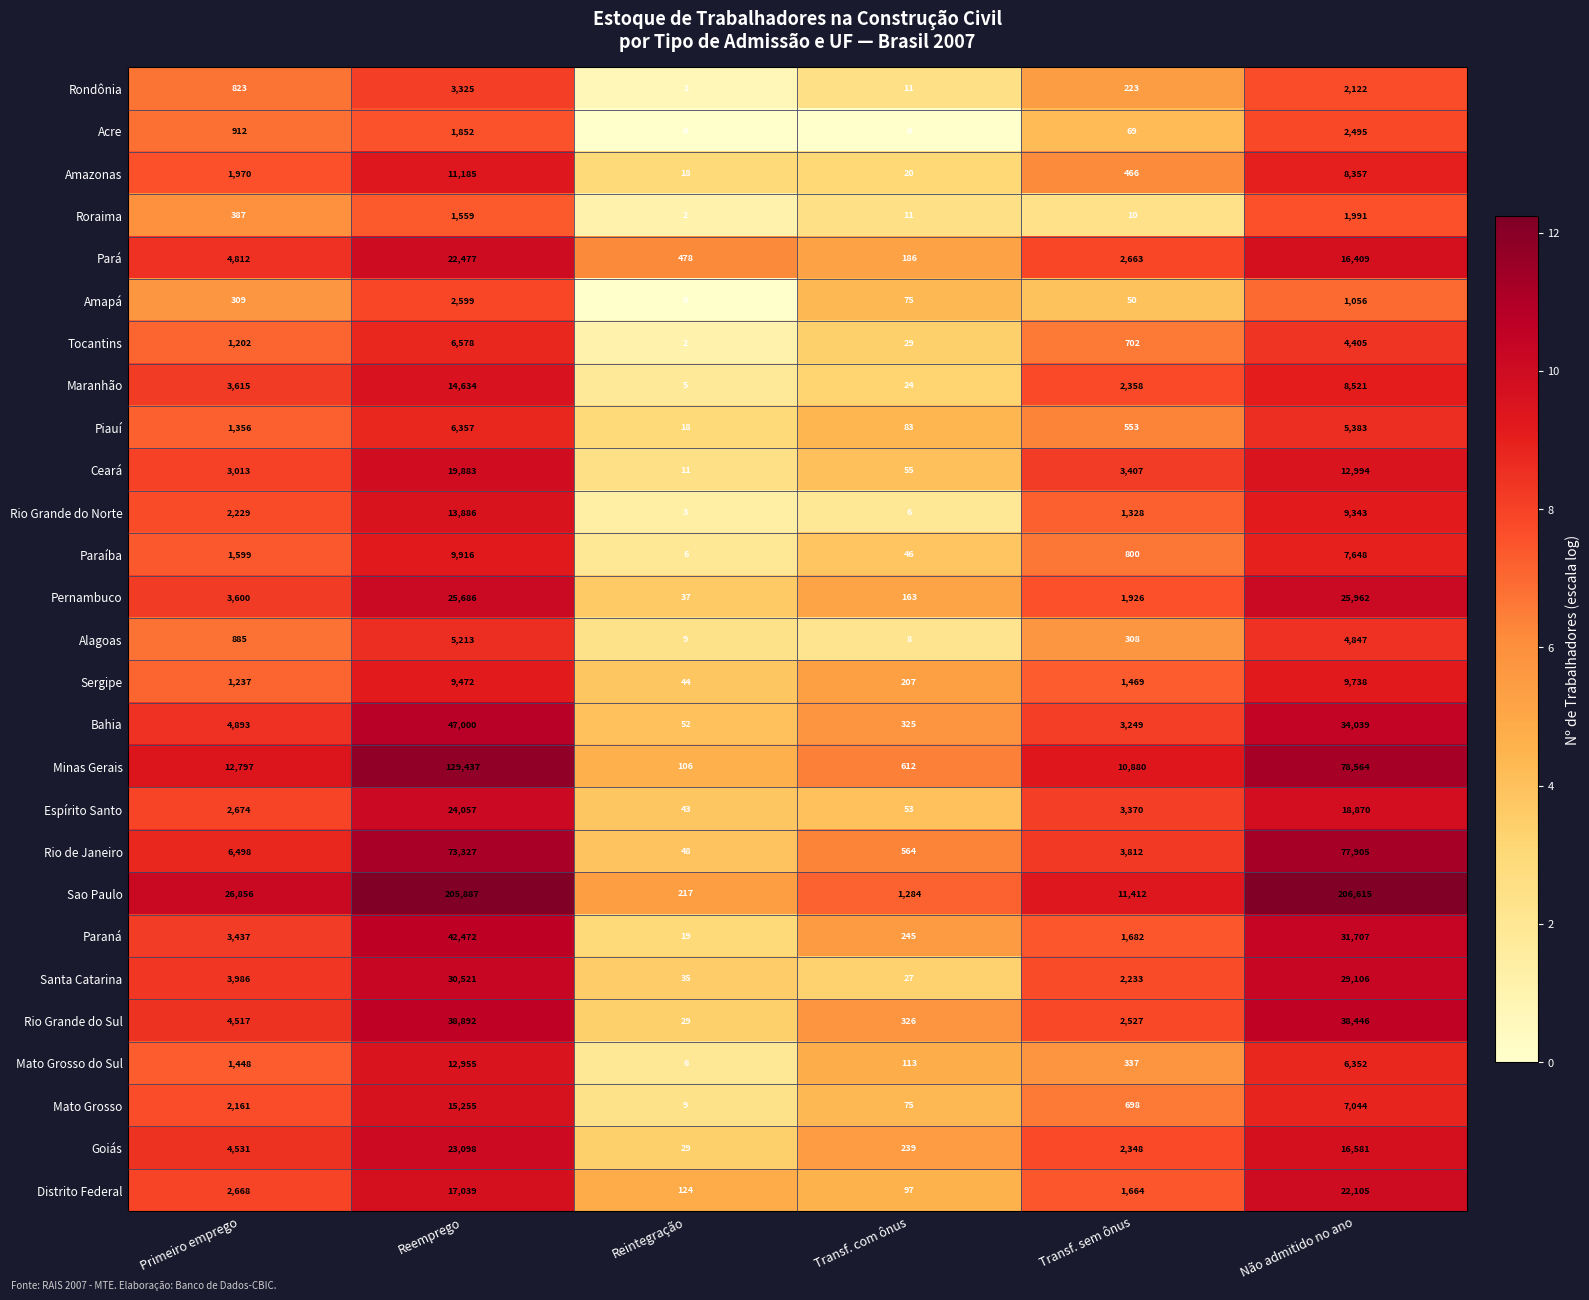

At which category does the chart reach its peak across all series?

Não admitido no ano